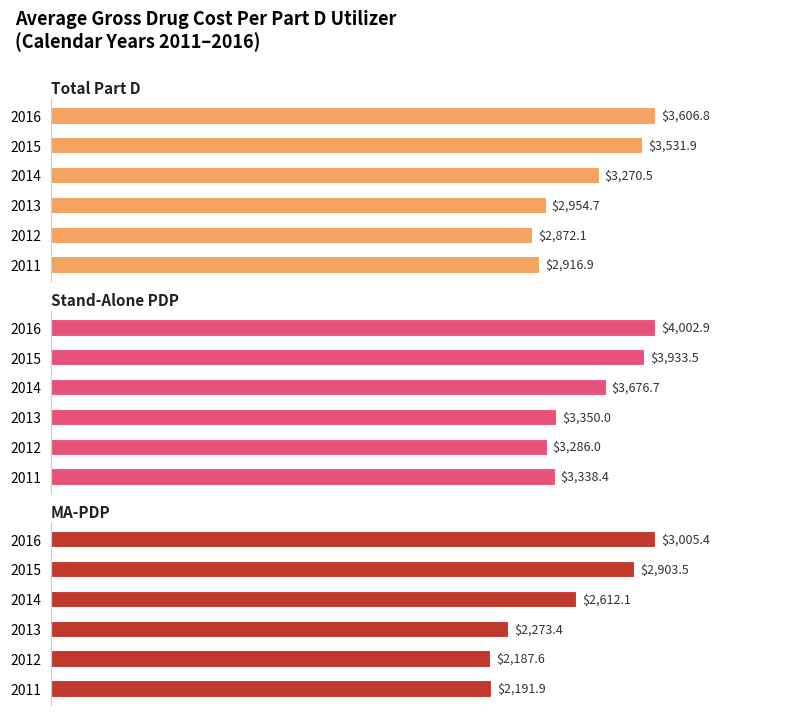

The value of MA-PDP at 2015 is 4122.9. True or false?

False